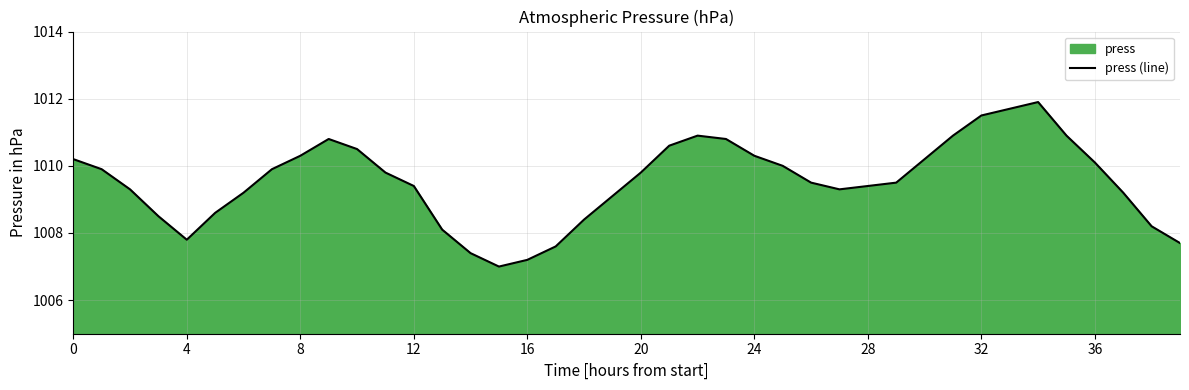

Read the value at 24.

1010.3